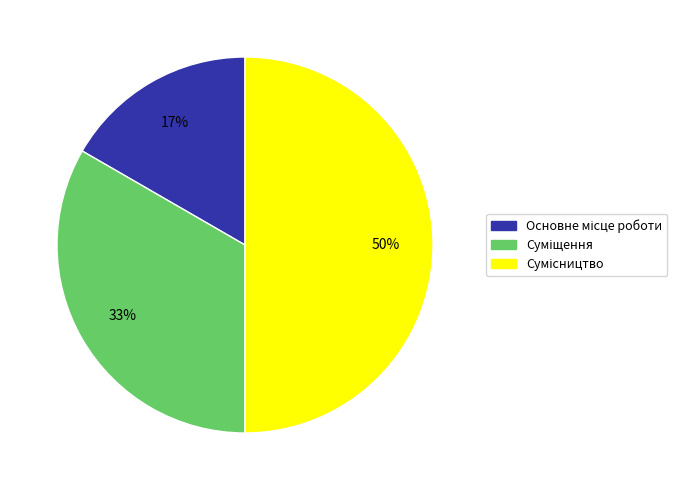

To the nearest percent, what is the difference between the largest and smallest slice percentages?

33%